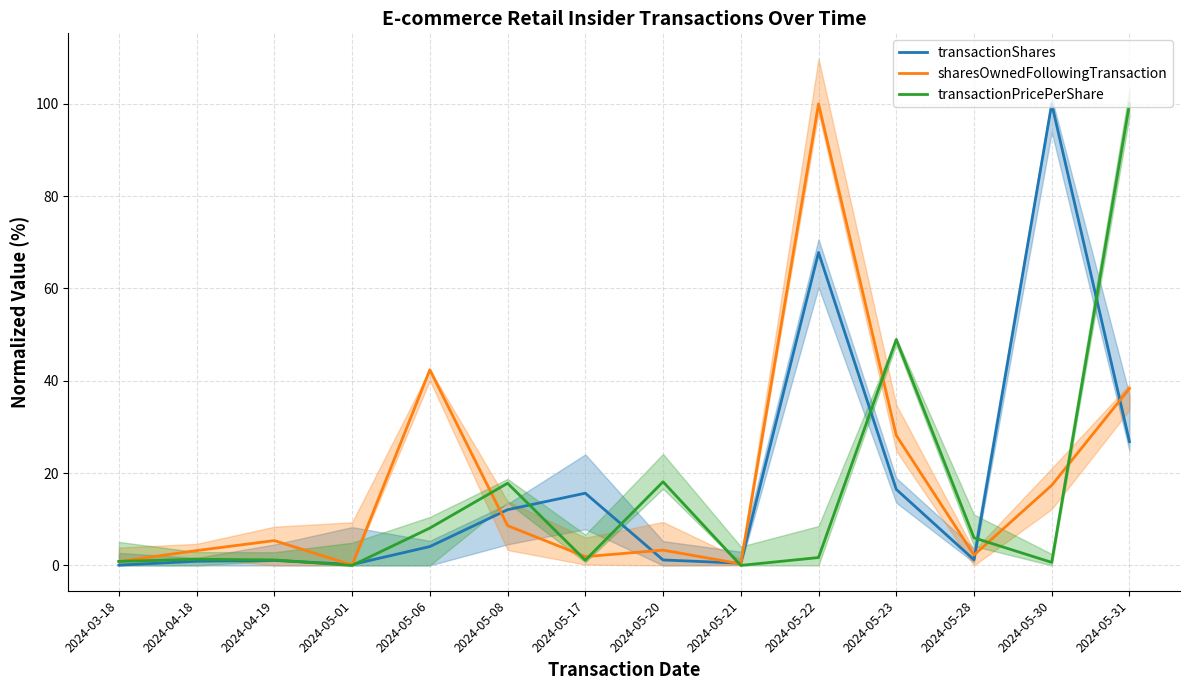

At how many categories does at least one series exceed 15?

8